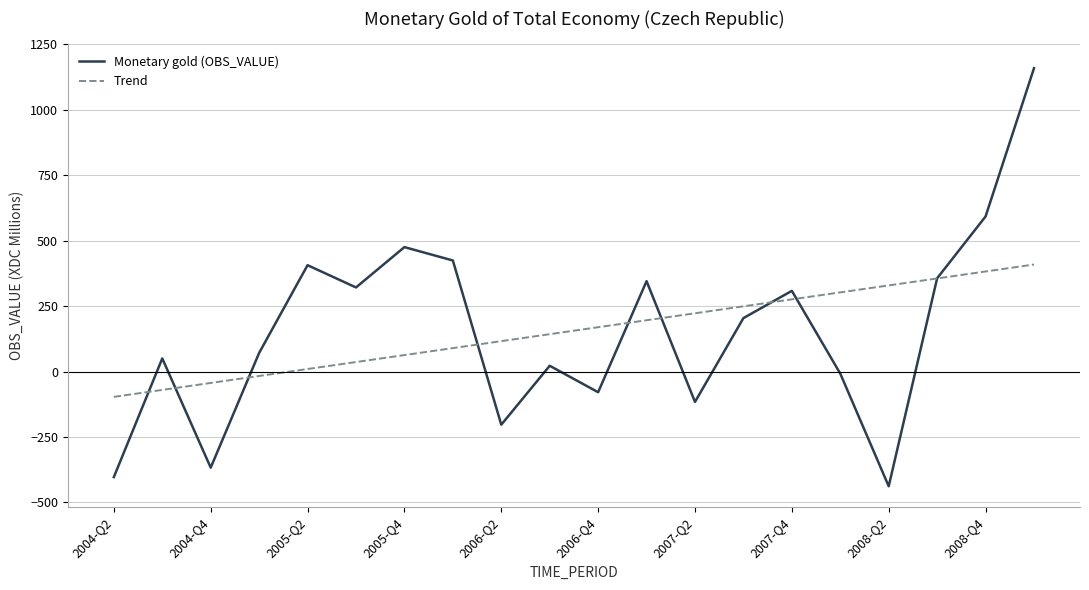

Rank the series by their maximum value, from lowest to highest.

Trend, Monetary gold (OBS_VALUE)